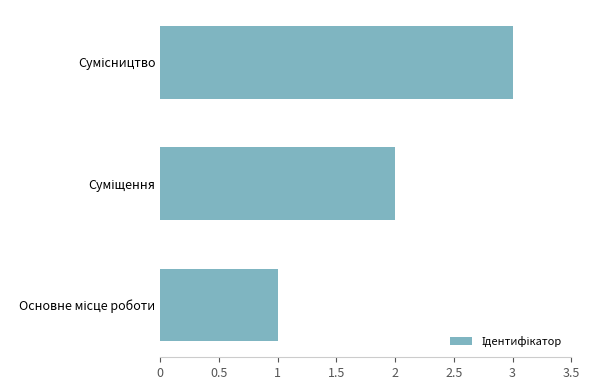

What is the sum of all values?

6